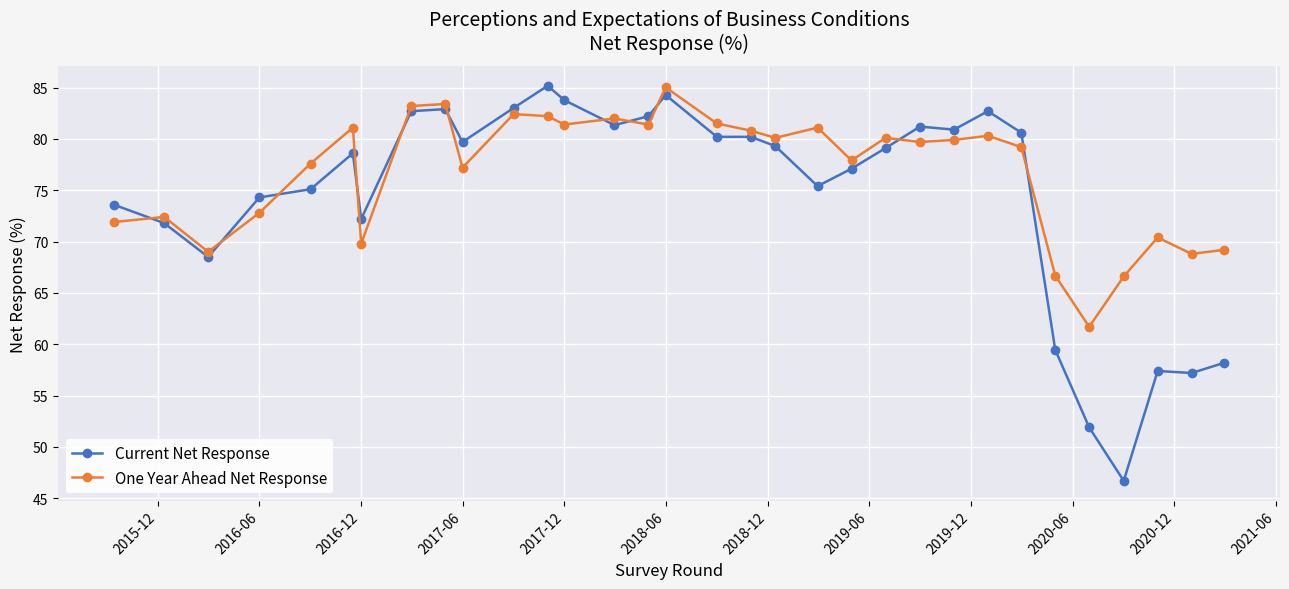

Which series has the widest spread of values?

Current Net Response